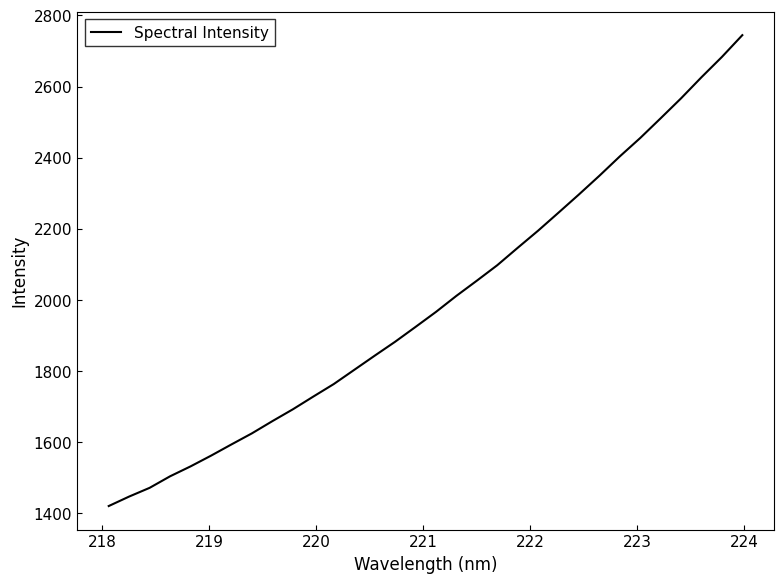

What is the difference between the second highest and second lowest values?

1236.0